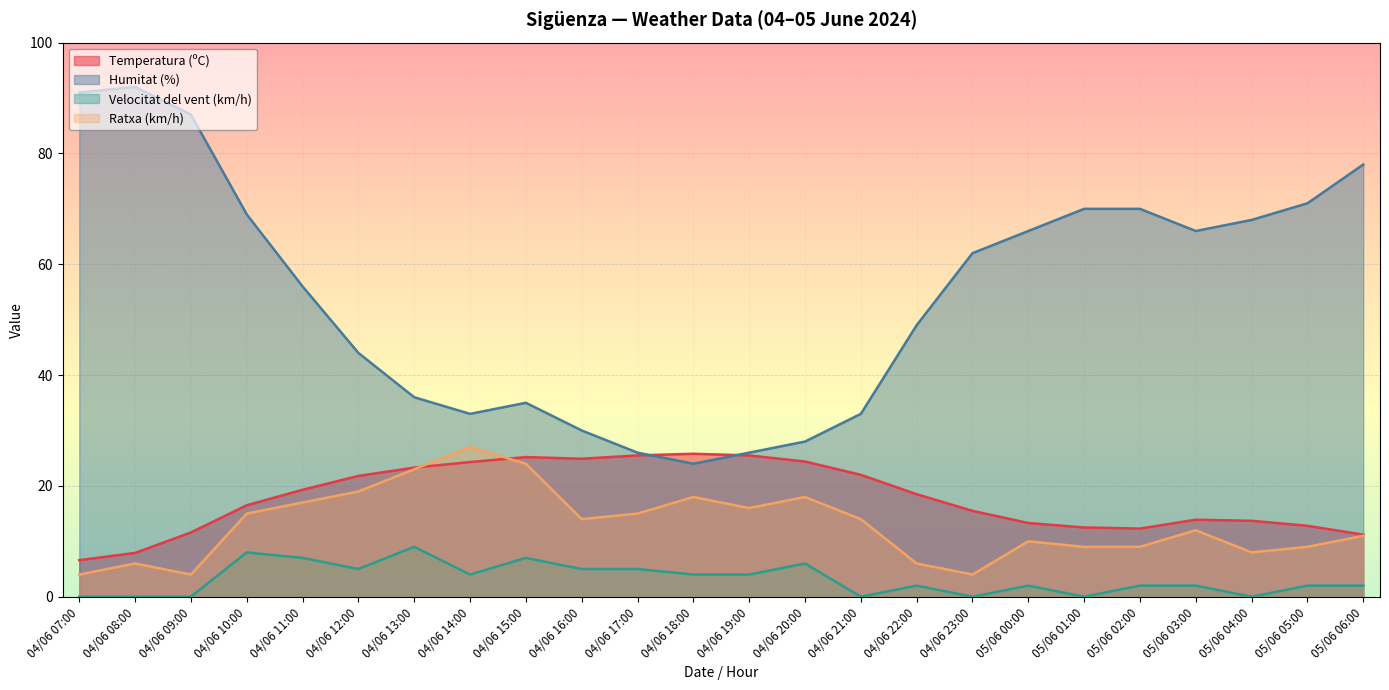

How many lines are shown in the chart?

4